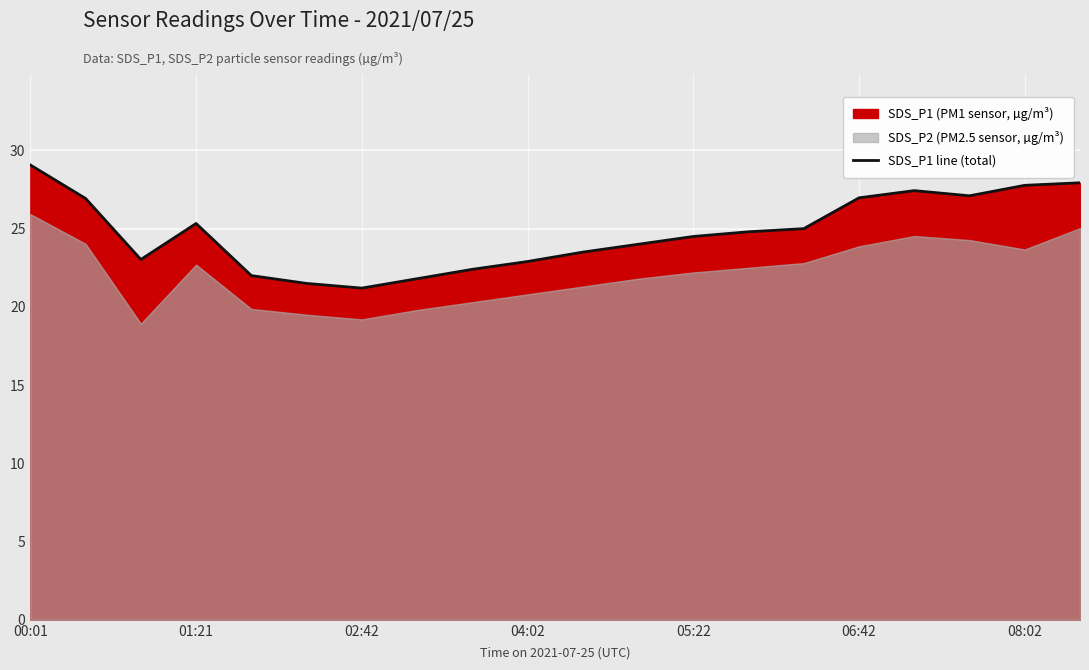

Reading left to right, what are all the values shown in this chart?

29.1	26.9	23.0	25.3	22.0	21.5	21.2	21.8	22.4	22.9	23.5	24.0	24.5	24.8	25.0	27.0	27.4	27.1	27.8	27.9